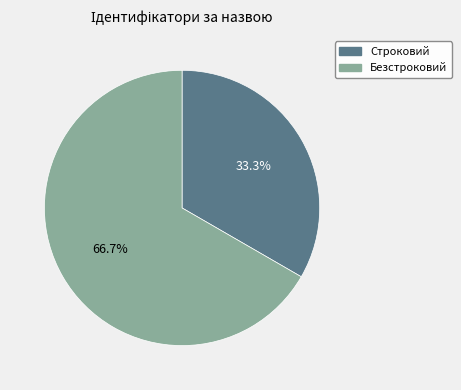

To the nearest percent, what is the difference between the Строковий and Безстроковий slice percentages?

33%